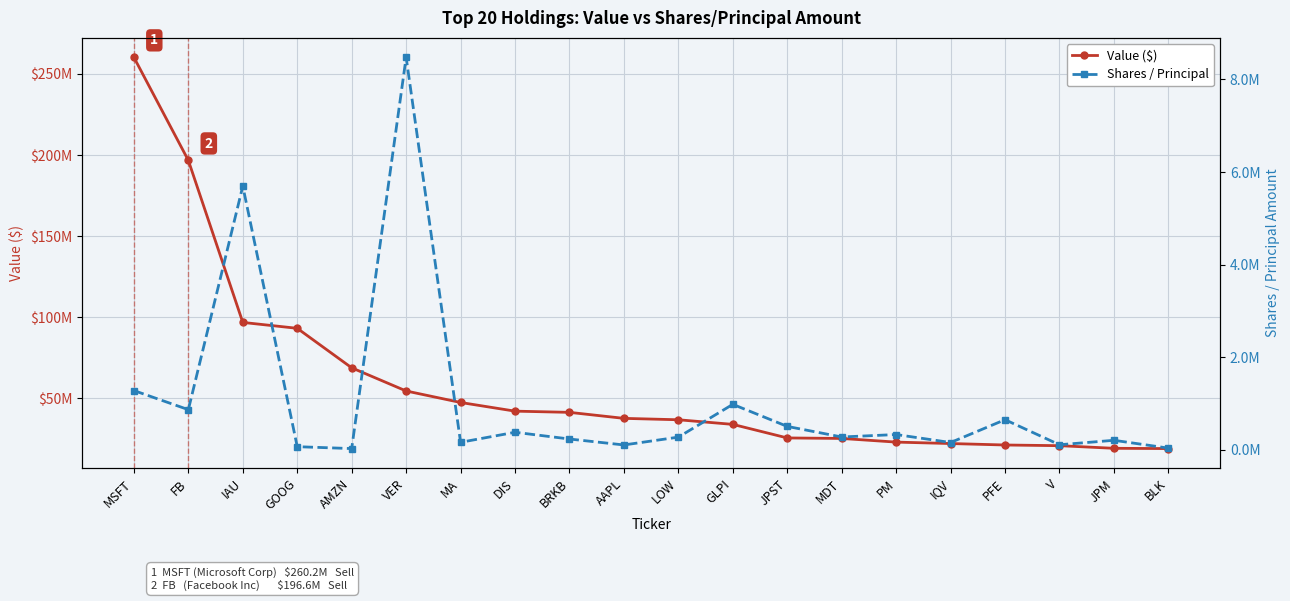

What are all the series names shown in the legend?

Value ($), Shares / Principal